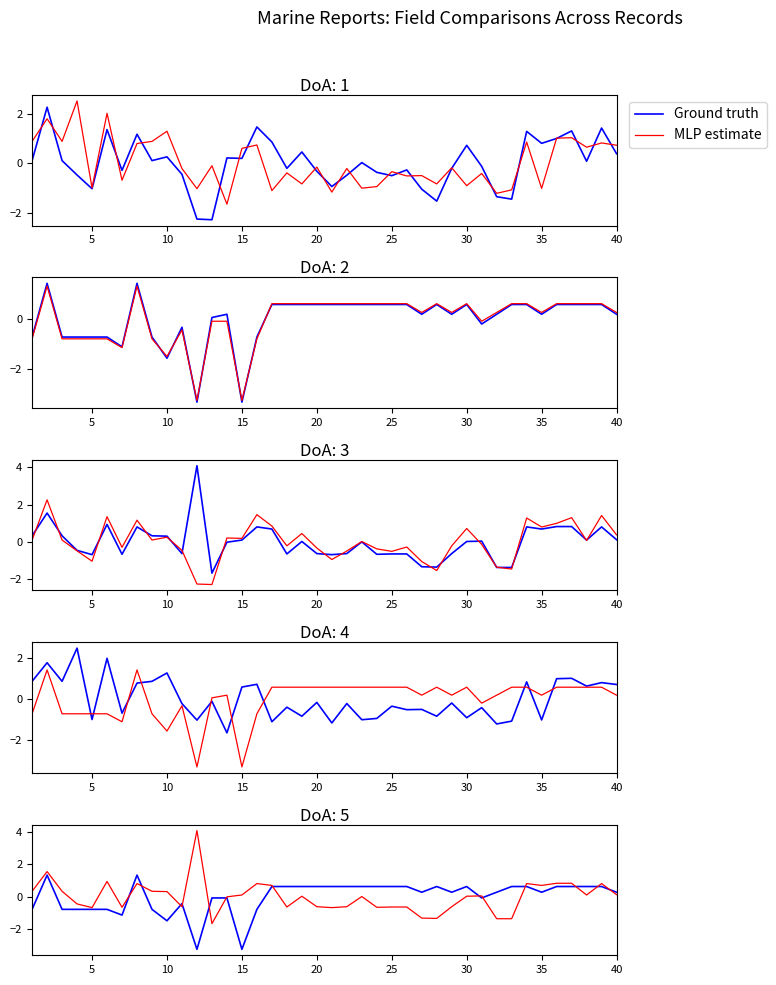

Which series has the largest total across all categories?

MLP estimate